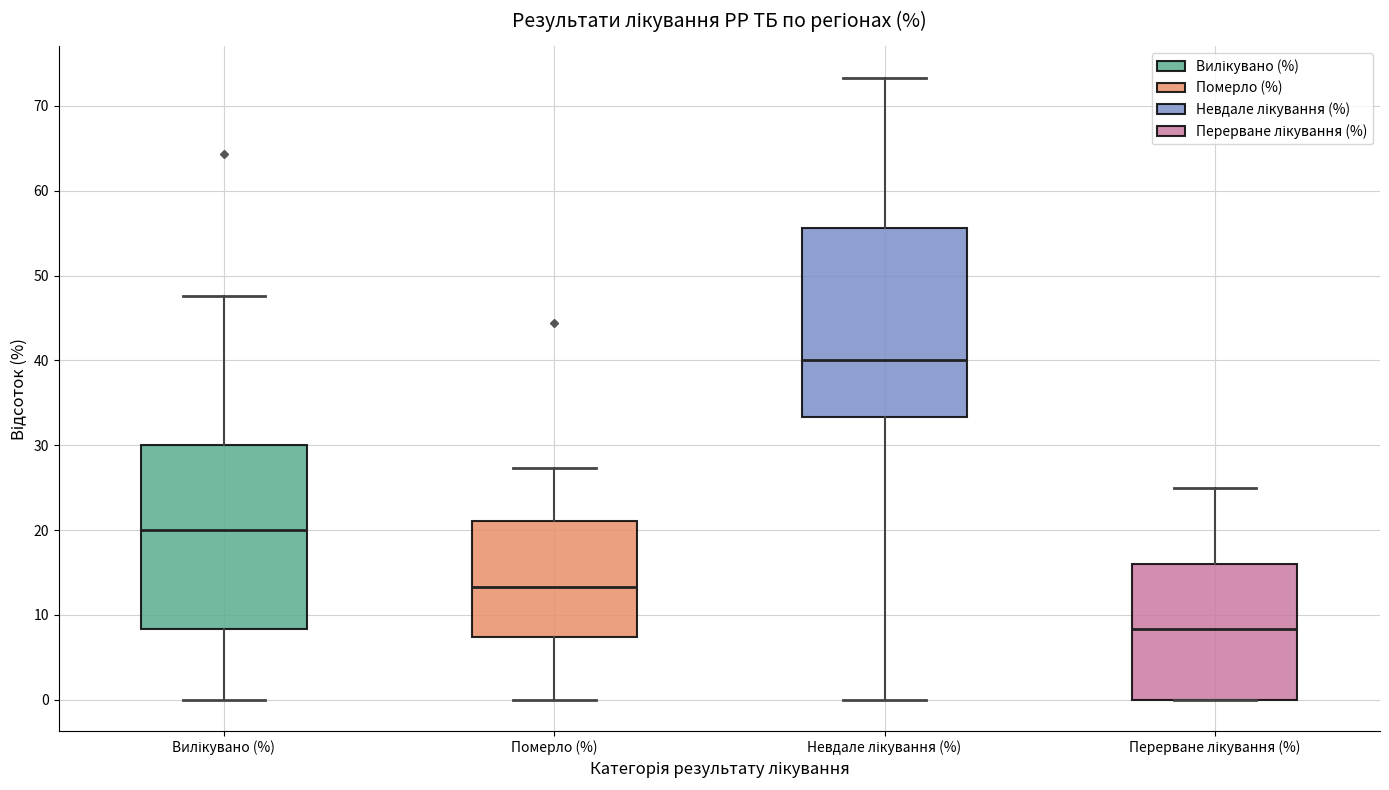

Reading left to right, transcribe this box plot: for each box, give where its median line is, the range the box spans, and where its two whiskers end, as read against the y-axis. The values are not printed on the chart, so give them approximately, as read against the axis.

Вилікувано (%): median 20, box 8 to 30, whiskers 0 to 48
Померло (%): median 13, box 7 to 21, whiskers 0 to 27
Невдале лікування (%): median 40, box 33 to 56, whiskers 0 to 73
Перерване лікування (%): median 8, box 0 to 16, whiskers 0 to 25